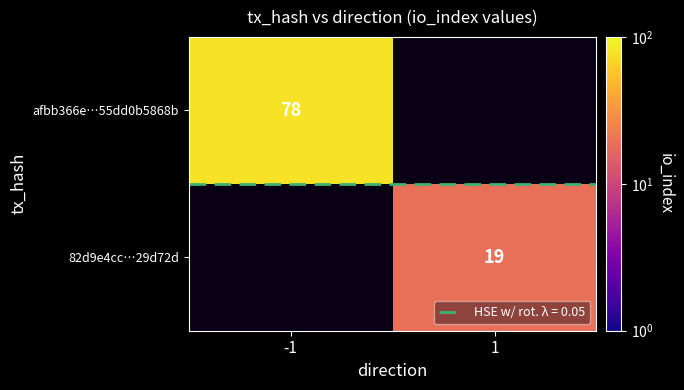

What is the highest value of the afbb366e…55dd0b5868b series?

78.0